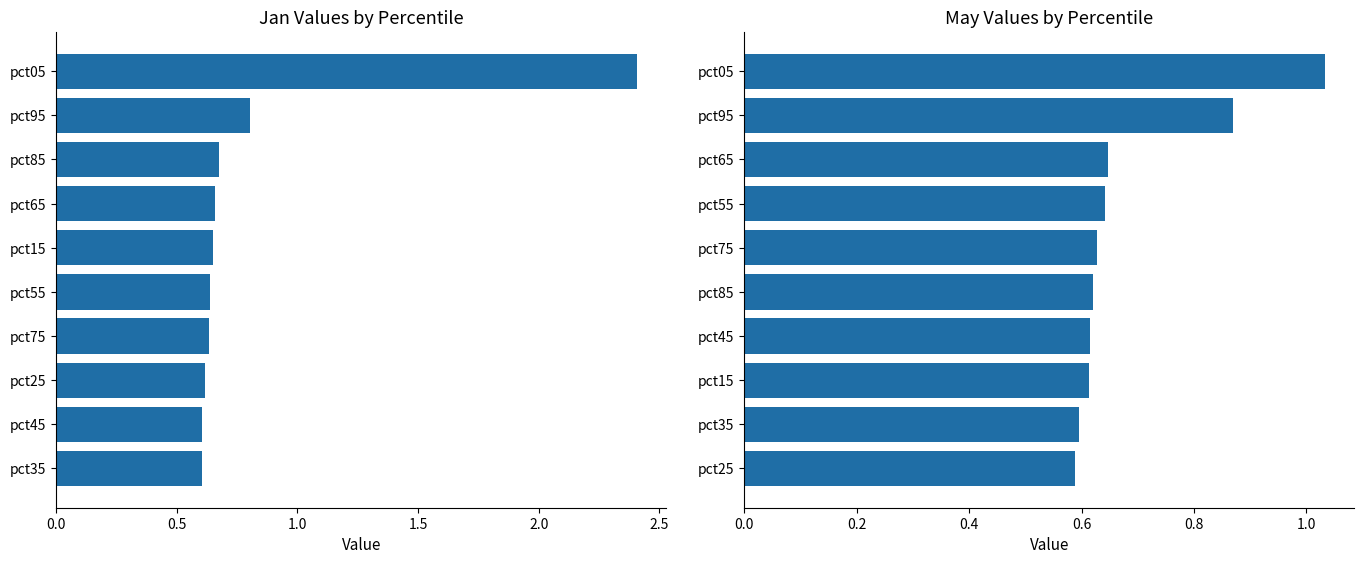

Which series has the largest range (max minus min)?

Jan